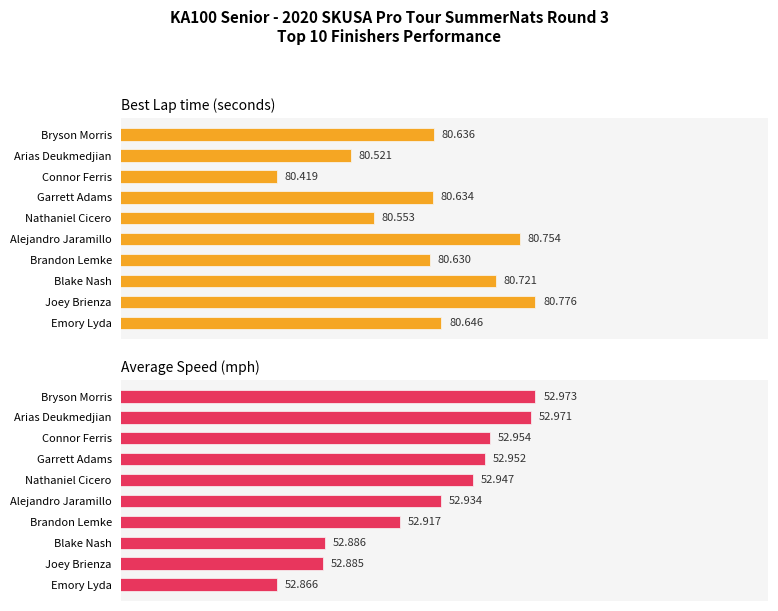

Which series has the widest spread of values?

Best Lap time